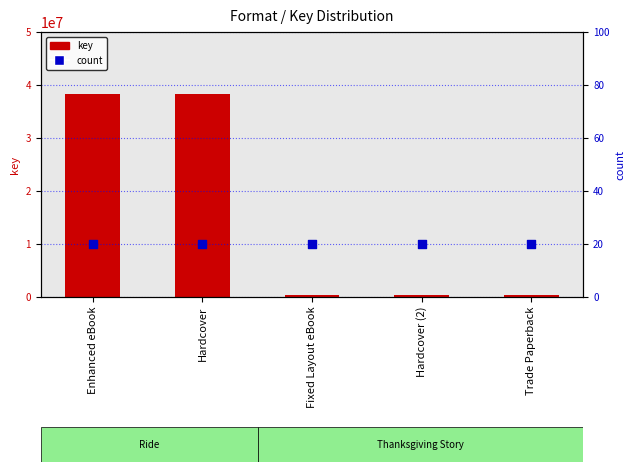

What are all the series names shown in the legend?

key, count